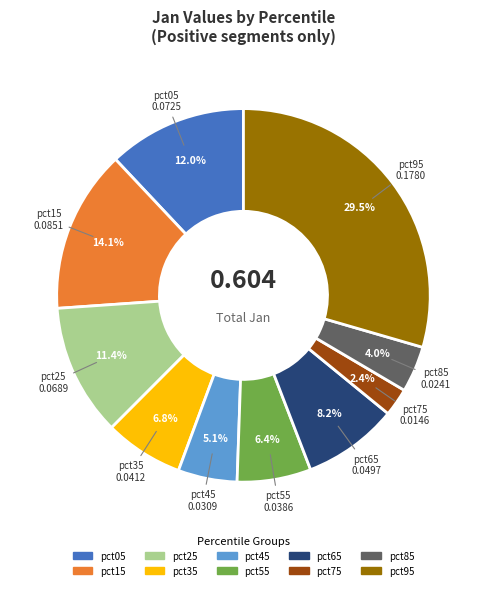

To the nearest percent, what is the combined percentage of pct05 and pct55?

18%